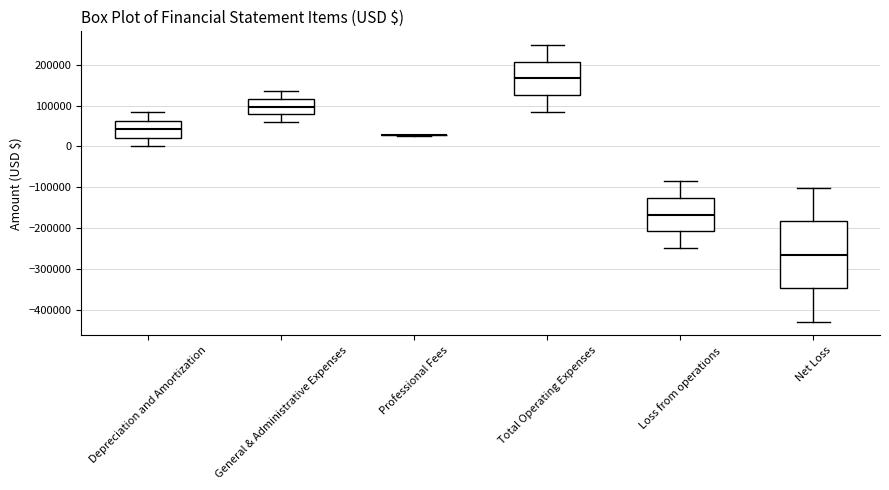

Where does the lower whisker of the box for Depreciation and Amortization end on the y-axis? The values are not printed on the chart, so give them approximately, as read against the axis.

0